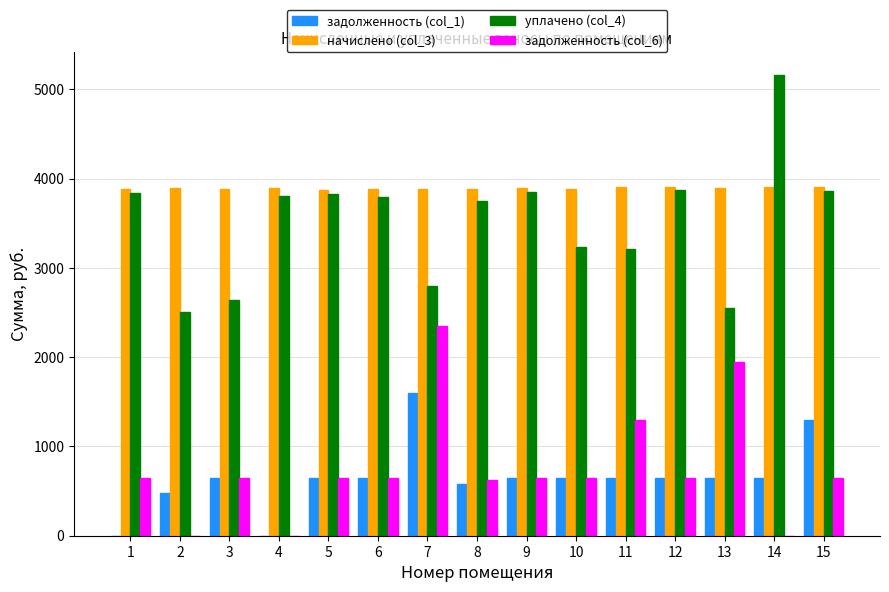

What is the sum of the задолженность (col_1) values at 8 and 12?

1227.4